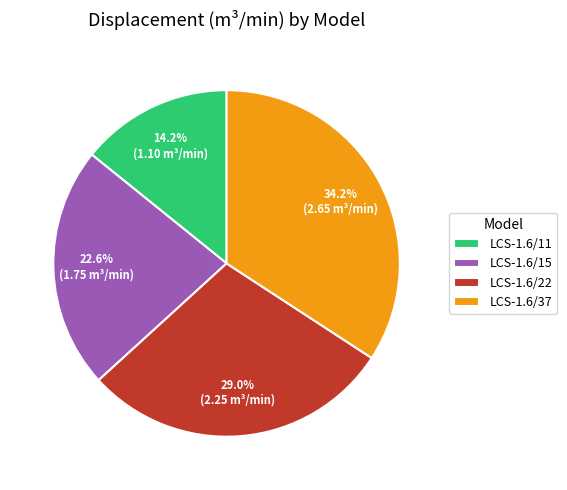

To the nearest percent, what is the difference between the largest and smallest slice percentages?

20%